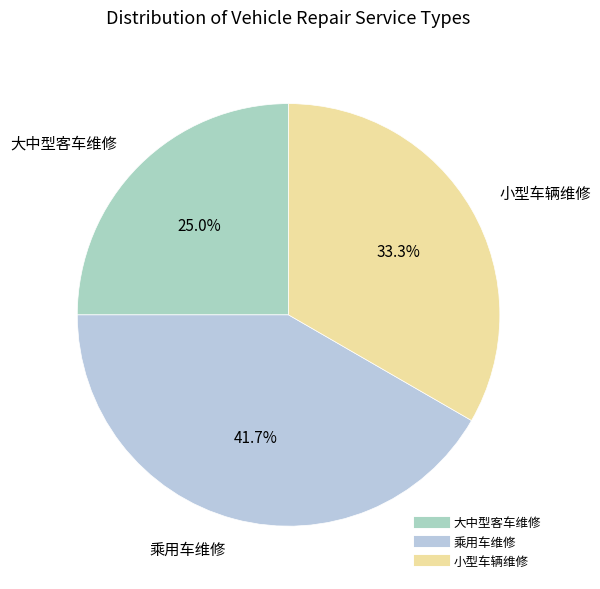

What percentage is NOT represented by 乘用车维修?

58.3%